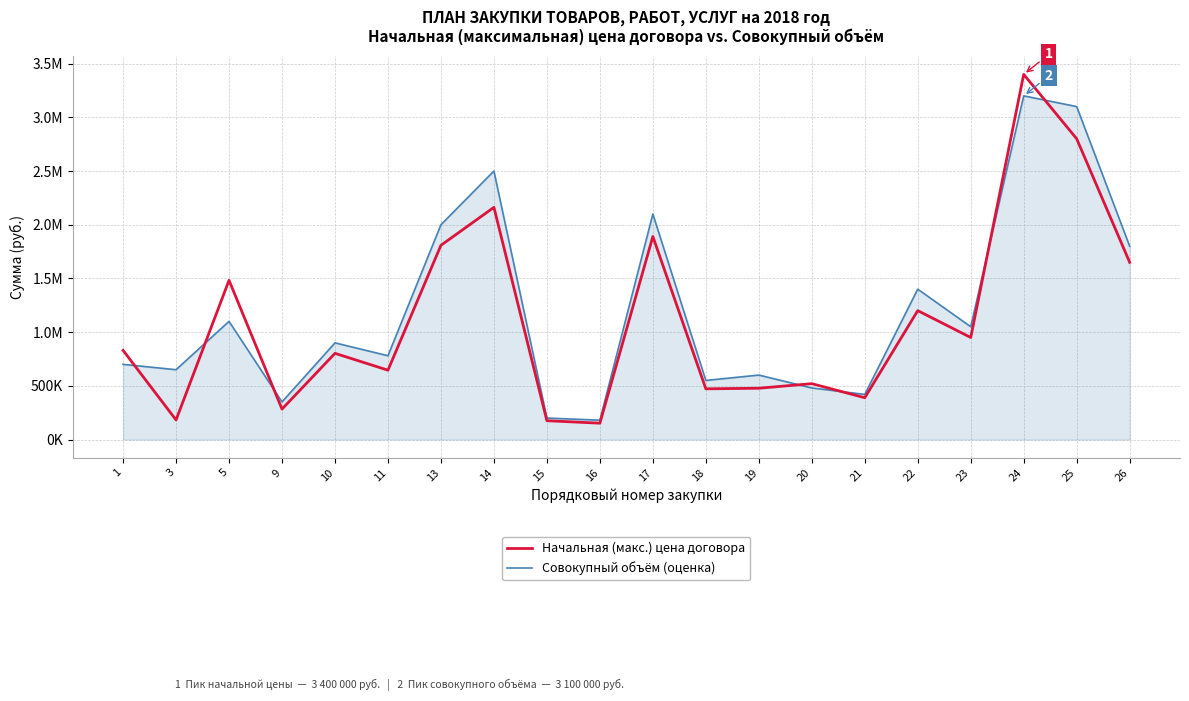

Does the chart have visible grid lines?

Yes